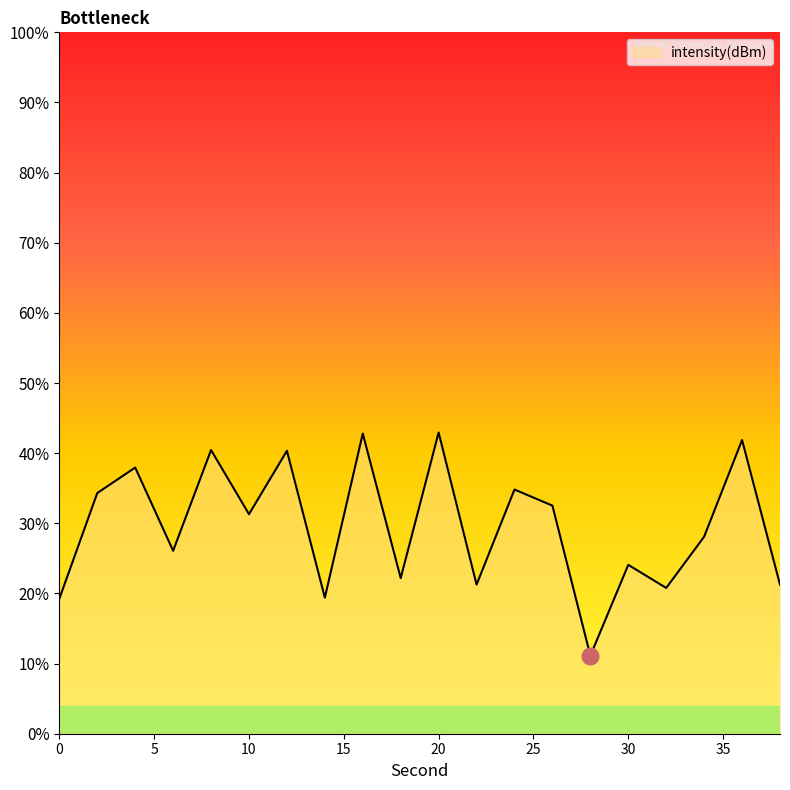

What is the value of the 19th point from the left?

-129.1